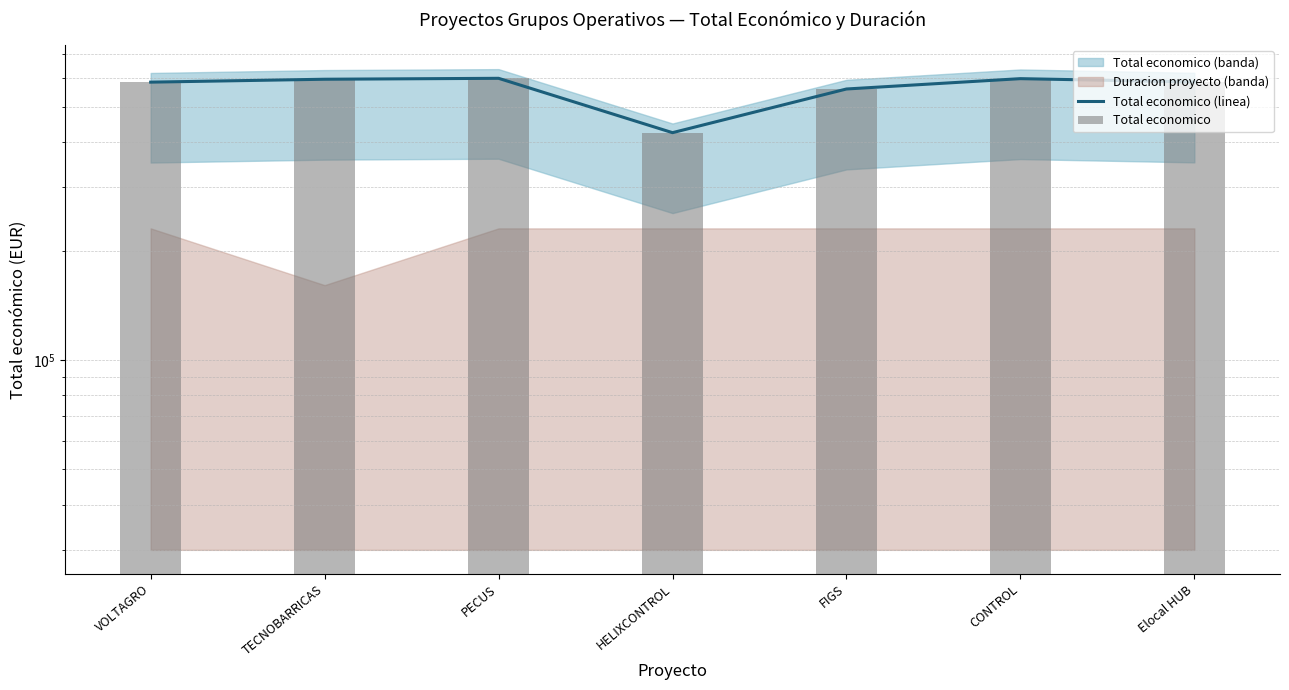

What is the maximum value for Total economico (linea)?

599898